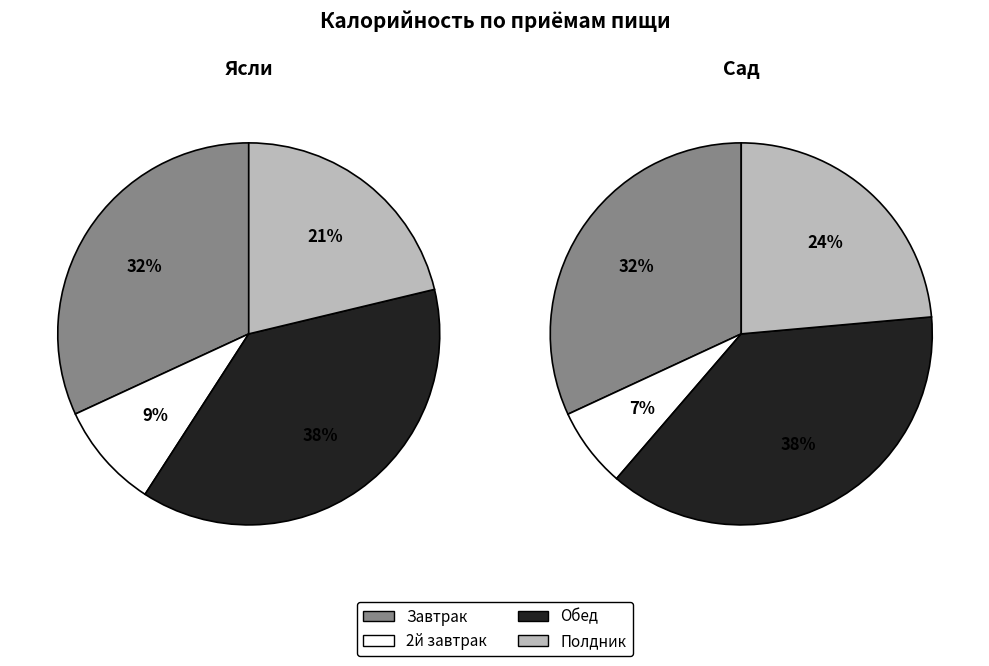

True or false: Завтрак (Ясли) accounts for 32% of the total.

True